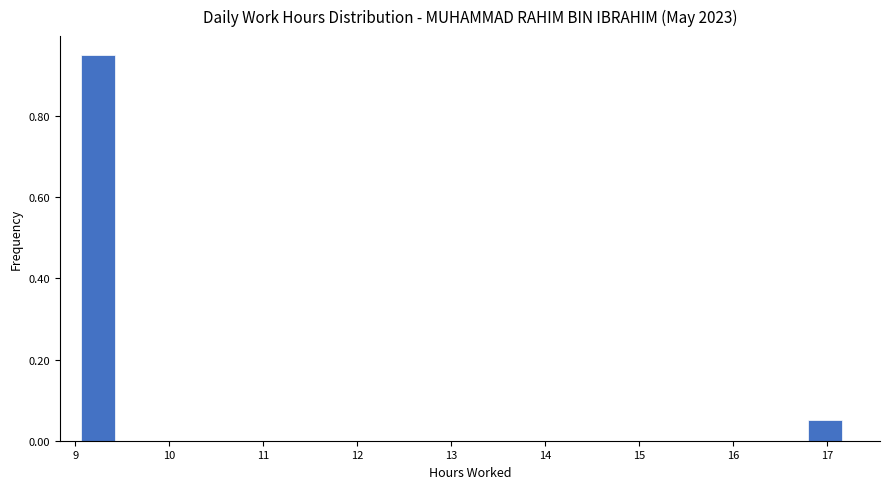

Which range on the x-axis has the tallest bar?

9.0 to 9.4